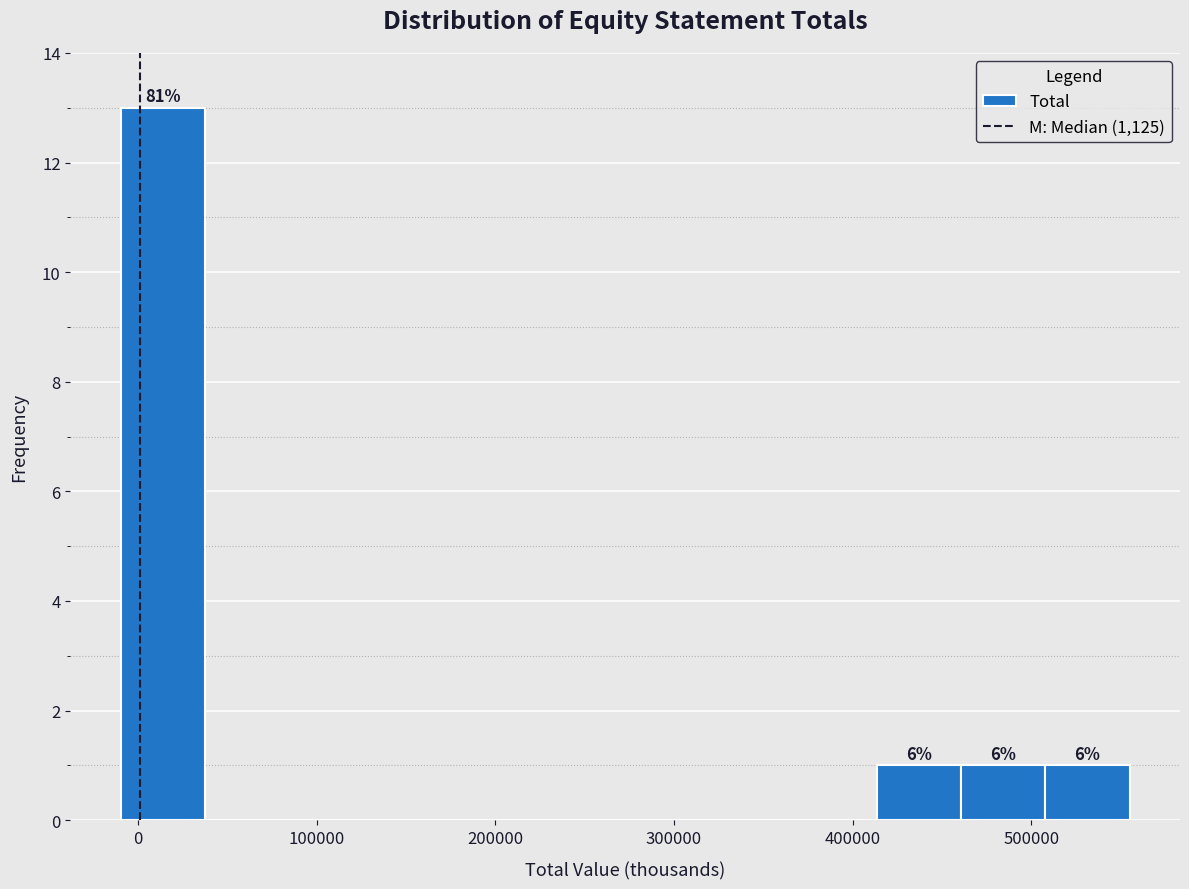

Over which range of the x-axis is the bar tallest?

-10000 to 40000